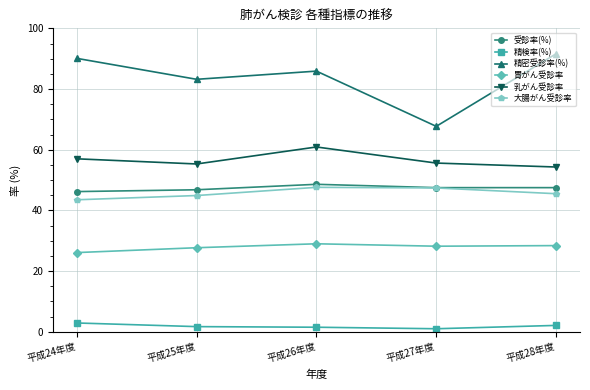

What is the label of the 2nd point from the left?

平成25年度